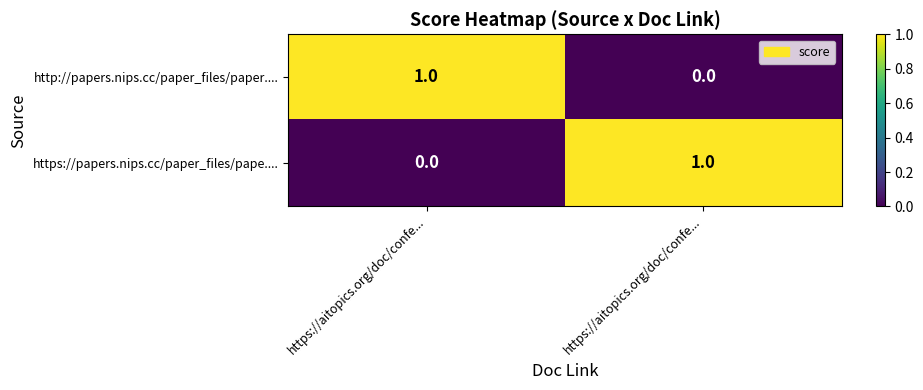

At which category is the sum across all series the highest?

https://aitopics.org/doc/confe...